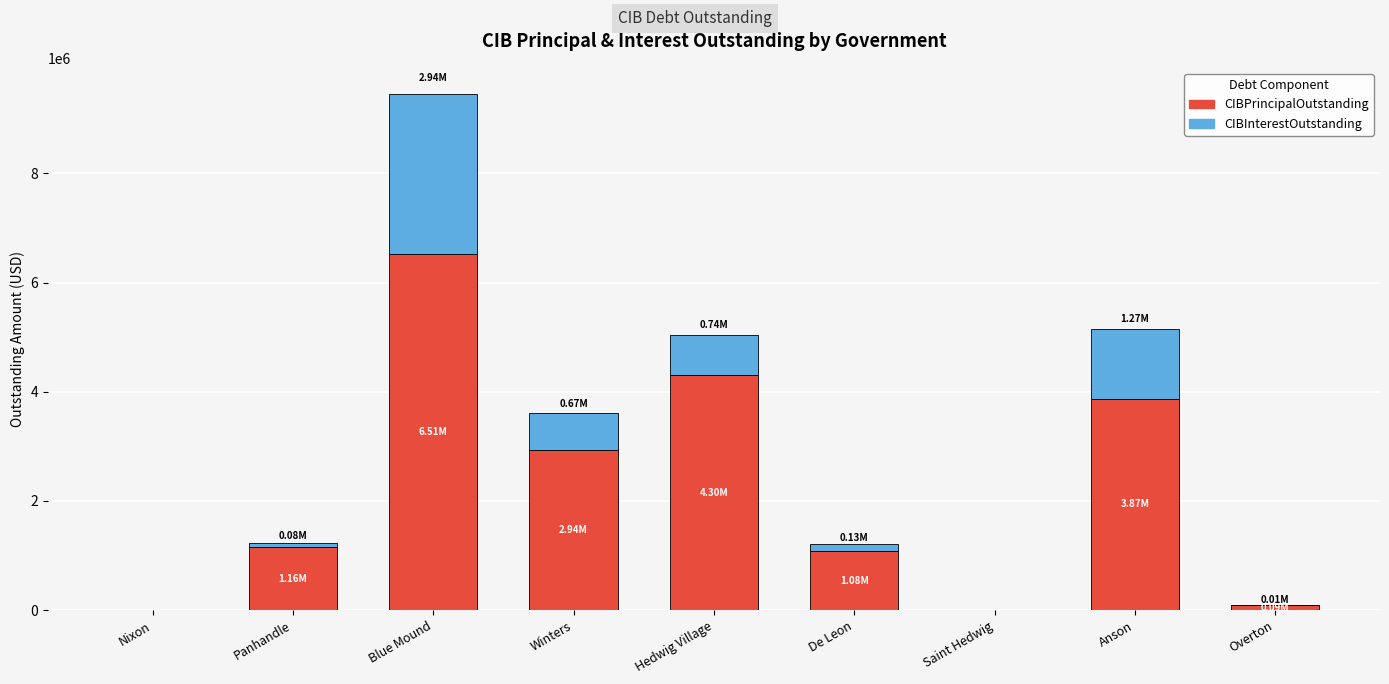

What is the total value across all series at Hedwig Village?

5039268.8